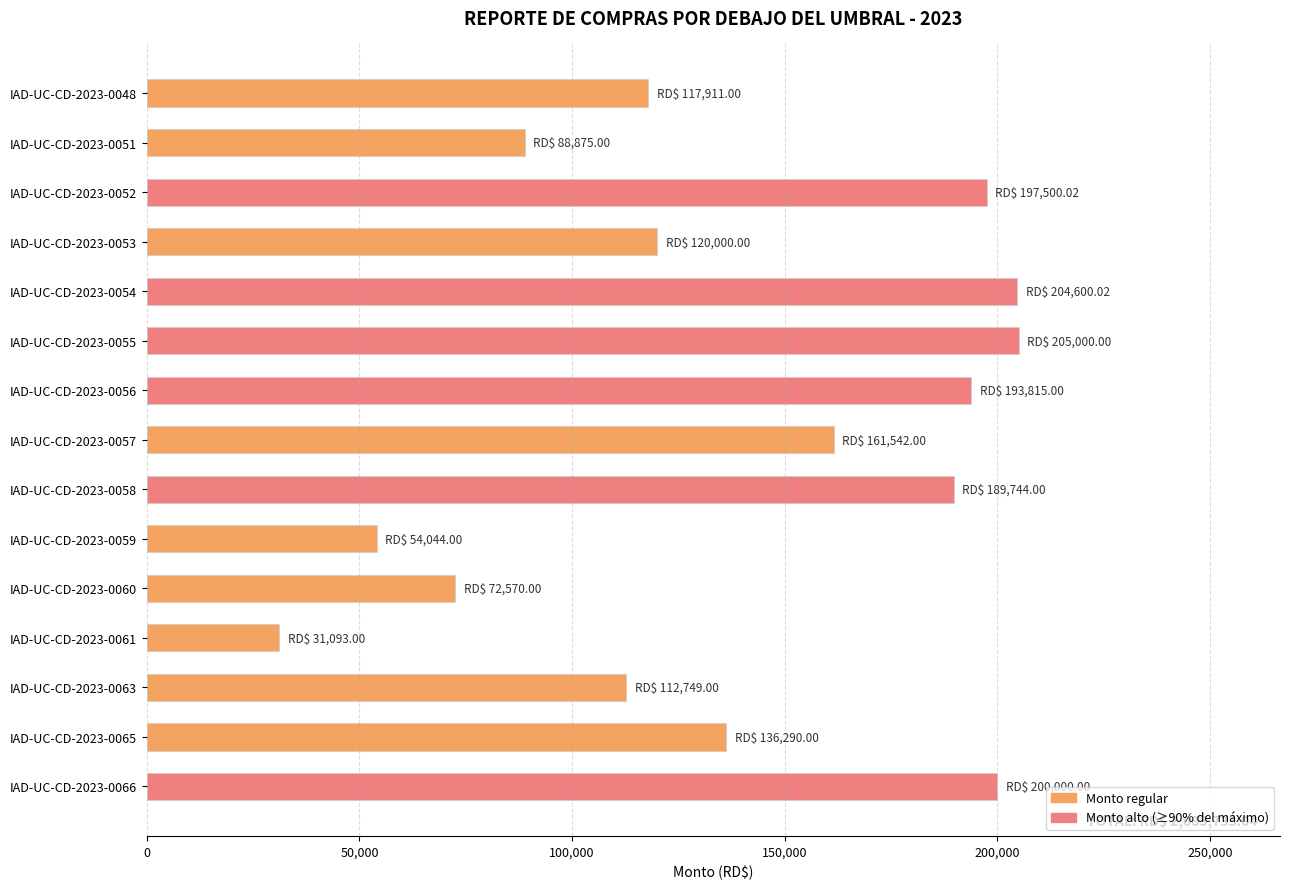

What is the minimum value shown in the chart?

31093.0